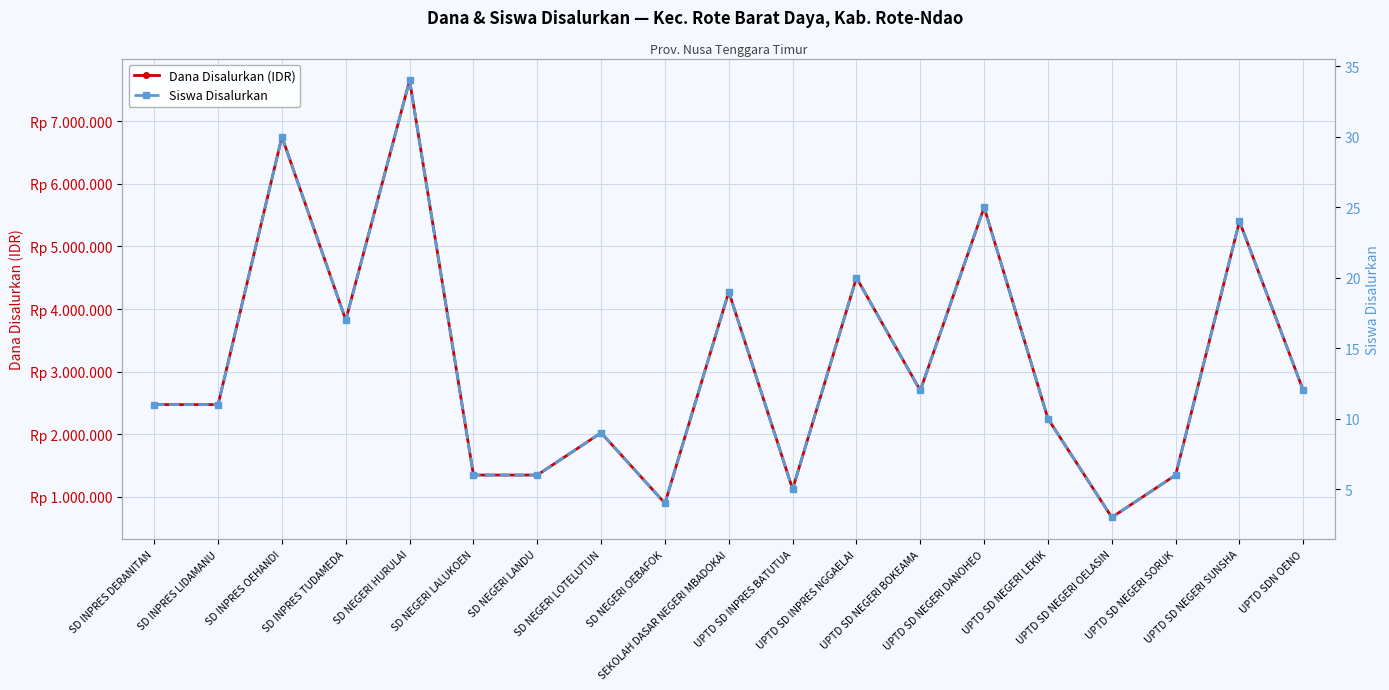

Which category has the lowest value across all series?

UPTD SD NEGERI OELASIN